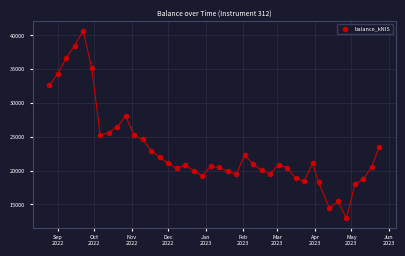

What is the range of X values (max minus min)?

272.0